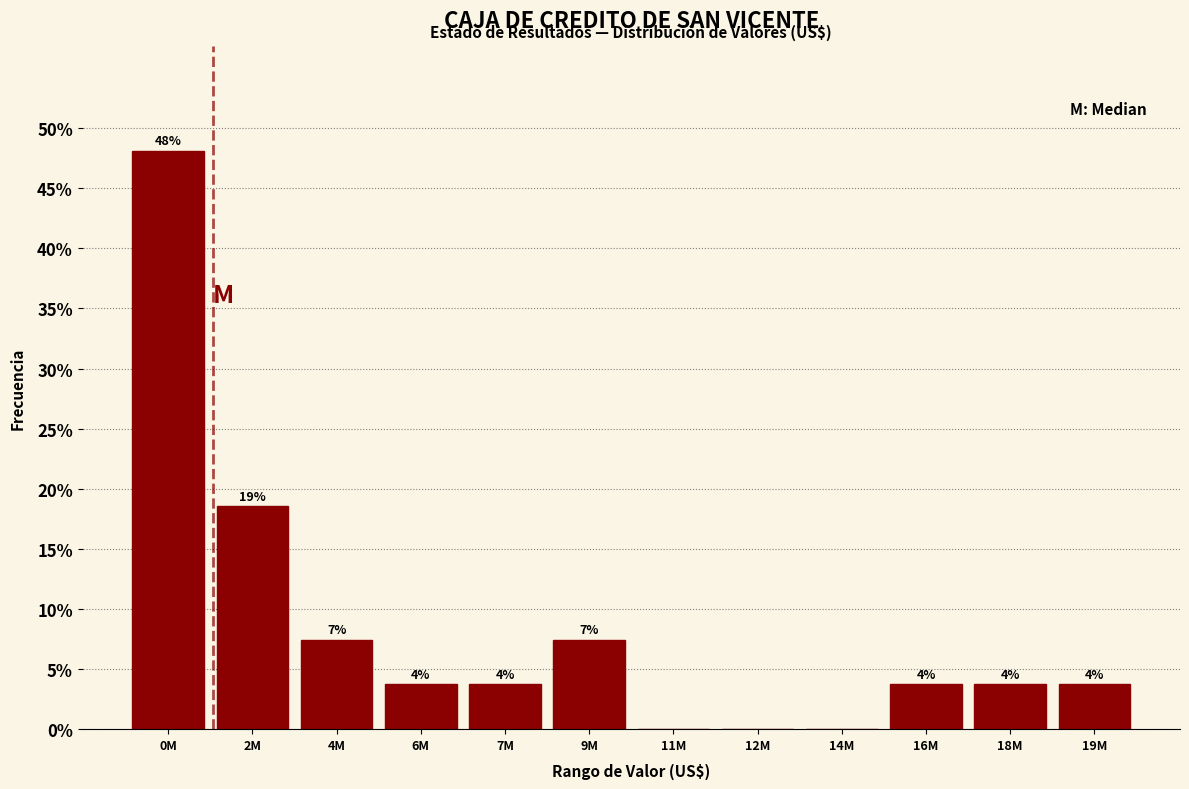

Are the bars horizontal?

No